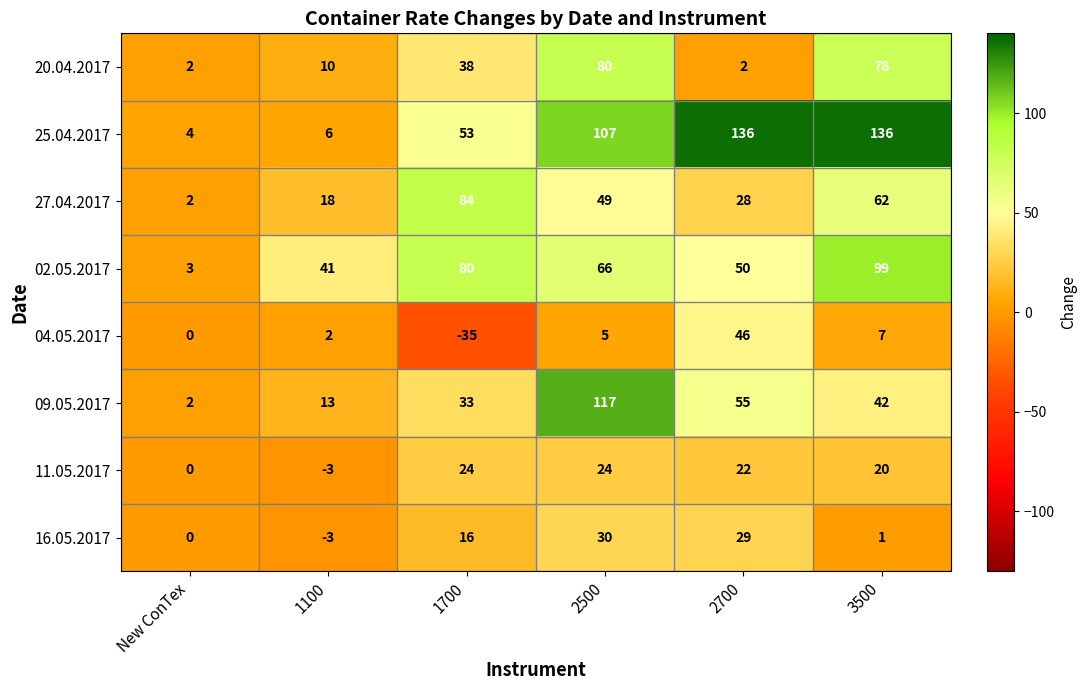

How many distinct data groups are displayed?

8